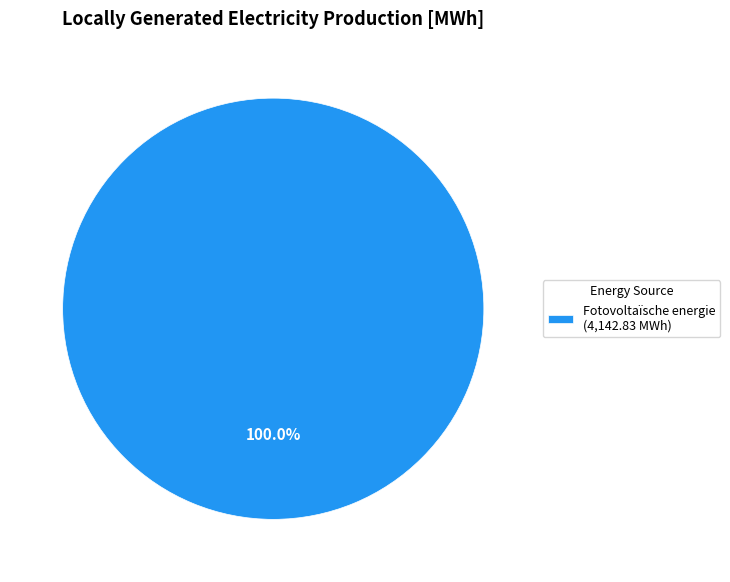

Is Fotovoltaïsche energie (4,142.83 MWh) the majority of the pie?

Yes